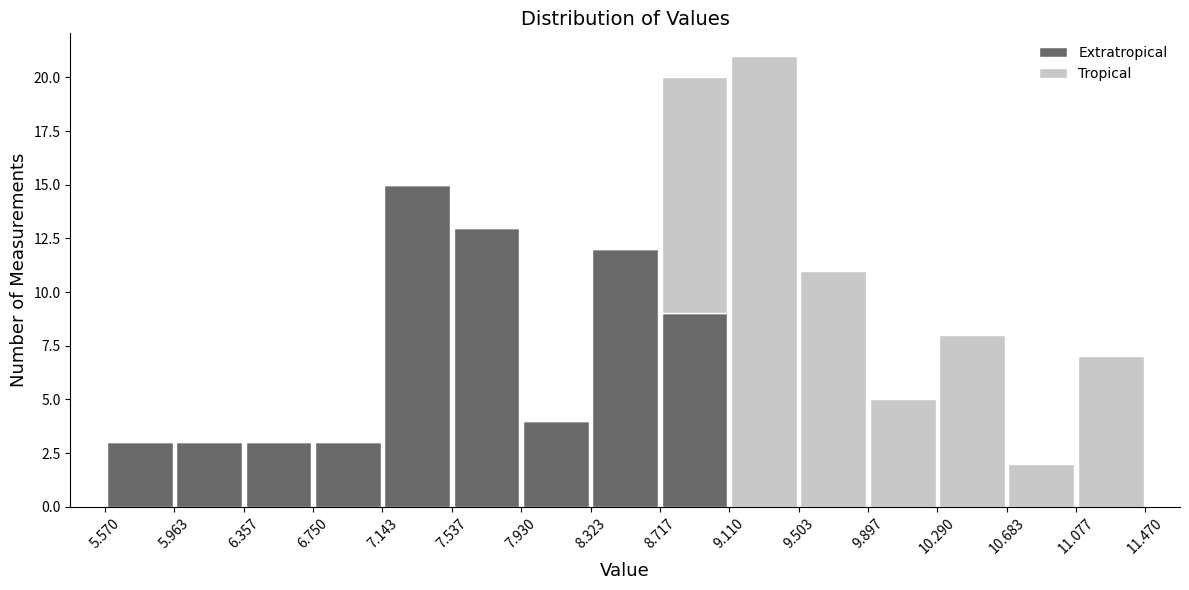

Reading left to right, transcribe this chart: for each stacked bar, give the range it covers on the x-axis and its total height. The values are not printed on the chart, so give them approximately, as read against the axis.

5.570 to 5.963: 3
5.963 to 6.357: 3
6.357 to 6.750: 3
6.750 to 7.143: 3
7.143 to 7.537: 15
7.537 to 7.930: 13
7.930 to 8.323: 4
8.323 to 8.717: 12
8.717 to 9.110: 20
9.110 to 9.503: 21
9.503 to 9.897: 11
9.897 to 10.290: 5
10.290 to 10.683: 8
10.683 to 11.077: 2
11.077 to 11.470: 7